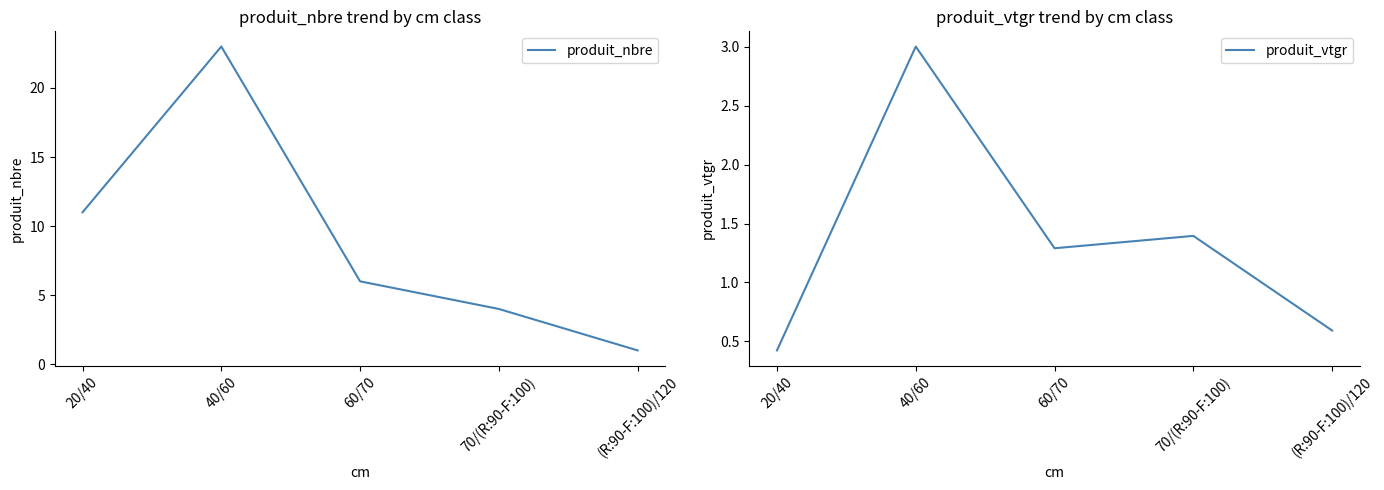

True or false: produit_vtgr and produit_nbre intersect in this chart.

False